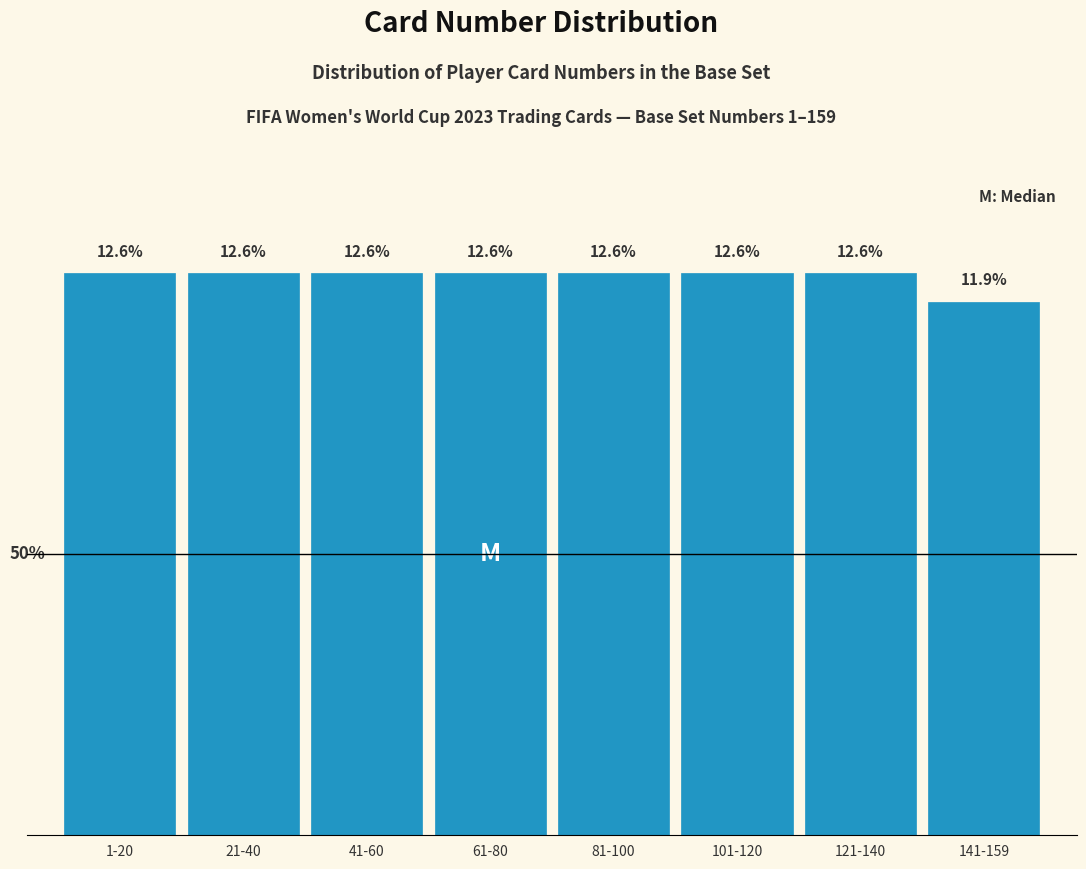

What is the label of the 5th bar from the right?

61-80